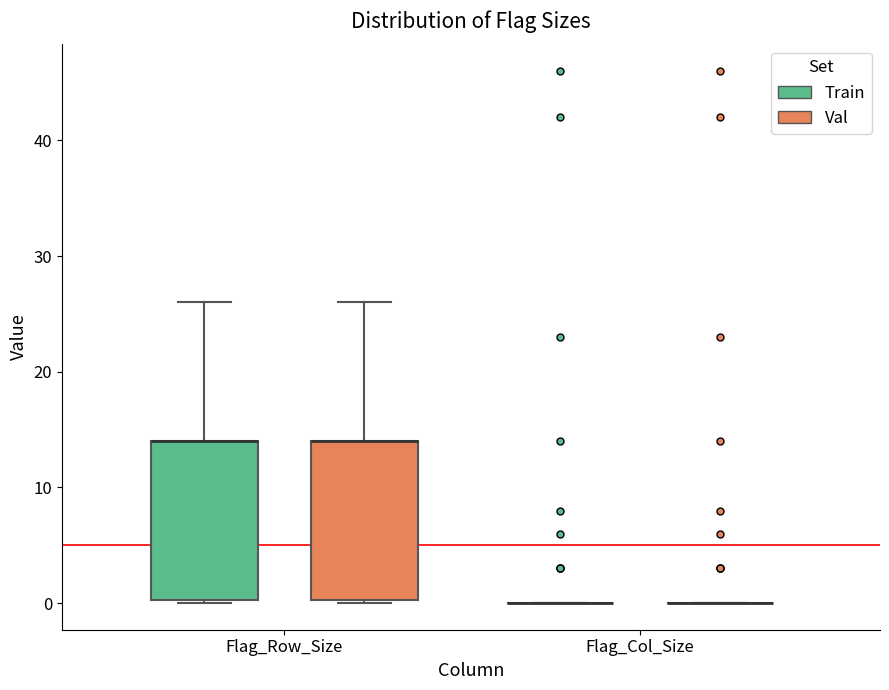

Reading left to right, read every box against the y-axis: the position of its median line, the range the box covers, and the ends of its whiskers. The values are not printed on the chart, so give them approximately, as read against the axis.

Flag_Row_Size (Train): median 14 (drawn on the box's upper edge), box 0 to 14, whiskers 0 to 26
Flag_Row_Size (Val): median 14 (drawn on the box's upper edge), box 0 to 14, whiskers 0 to 26
Flag_Col_Size (Train): box collapsed to a line at 0, whiskers 0 to 0
Flag_Col_Size (Val): box collapsed to a line at 0, whiskers 0 to 0